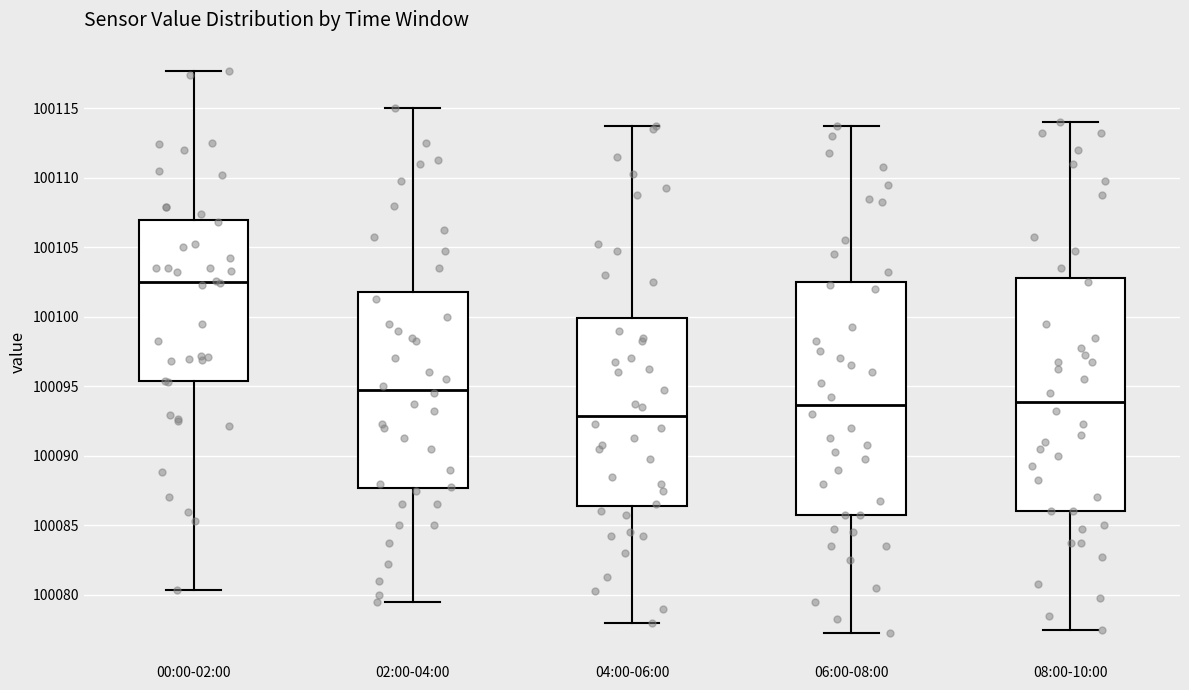

Where does the lower whisker of the box for 00:00-02:00 end on the y-axis? The values are not printed on the chart, so give them approximately, as read against the axis.

100080.5